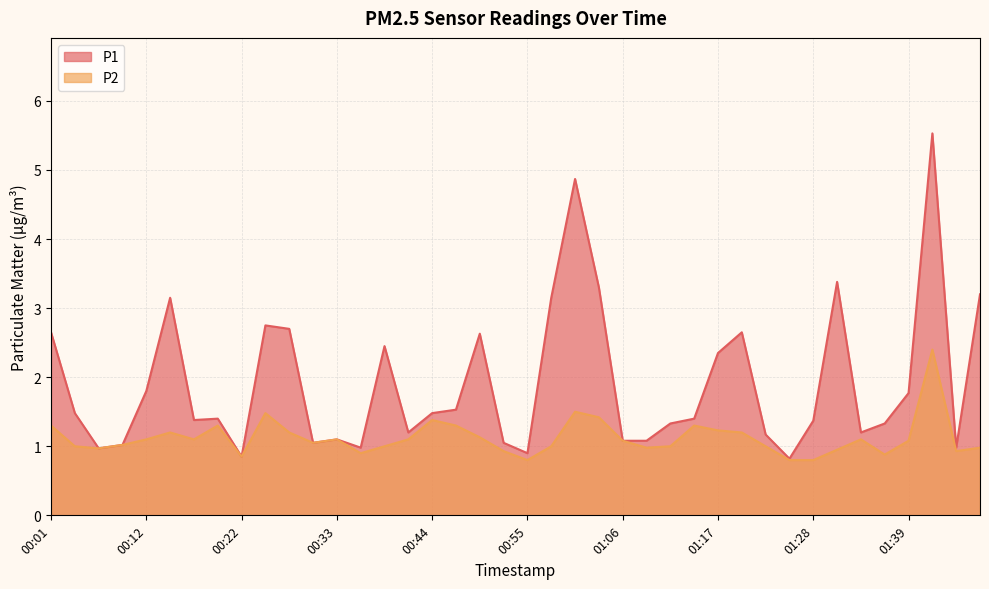

At how many categories does at least one series exceed 2?

14